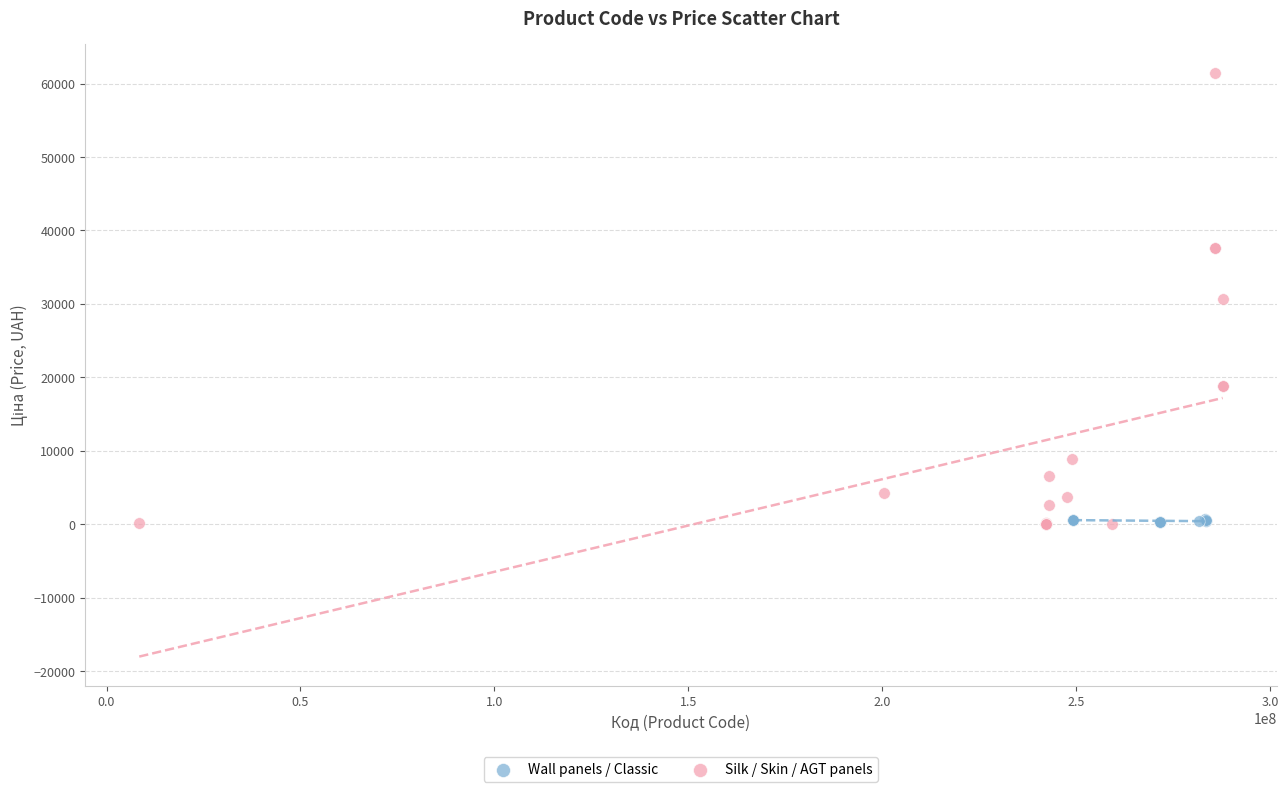

Which series contains the highest Y value?

Silk / Skin / AGT panels